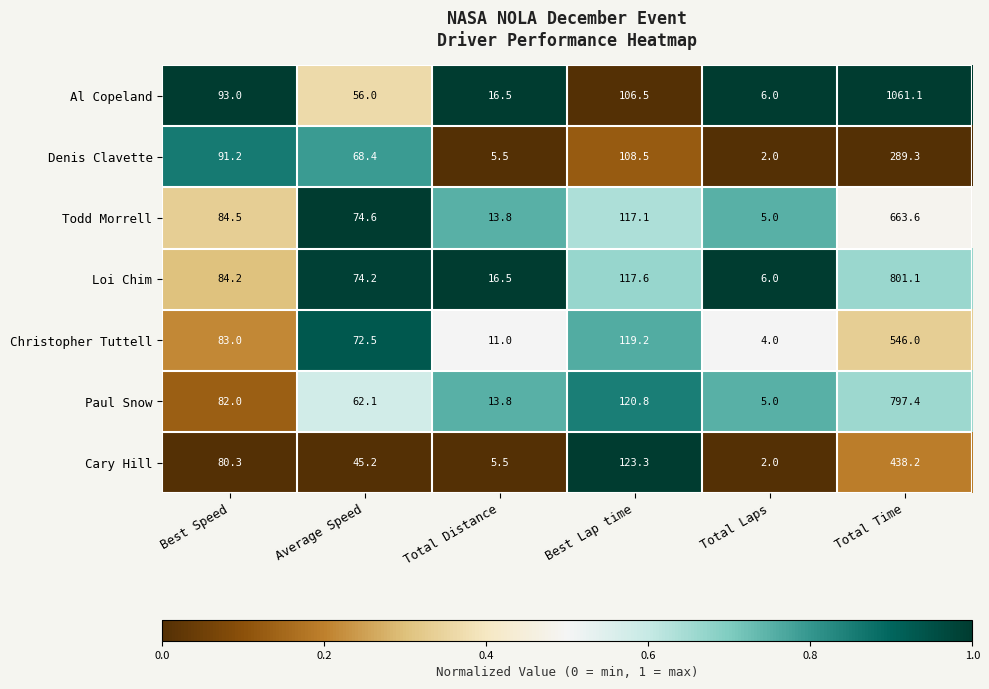

Is the value of Cary Hill at Best Speed greater than the value of Denis Clavette at Best Speed?

No